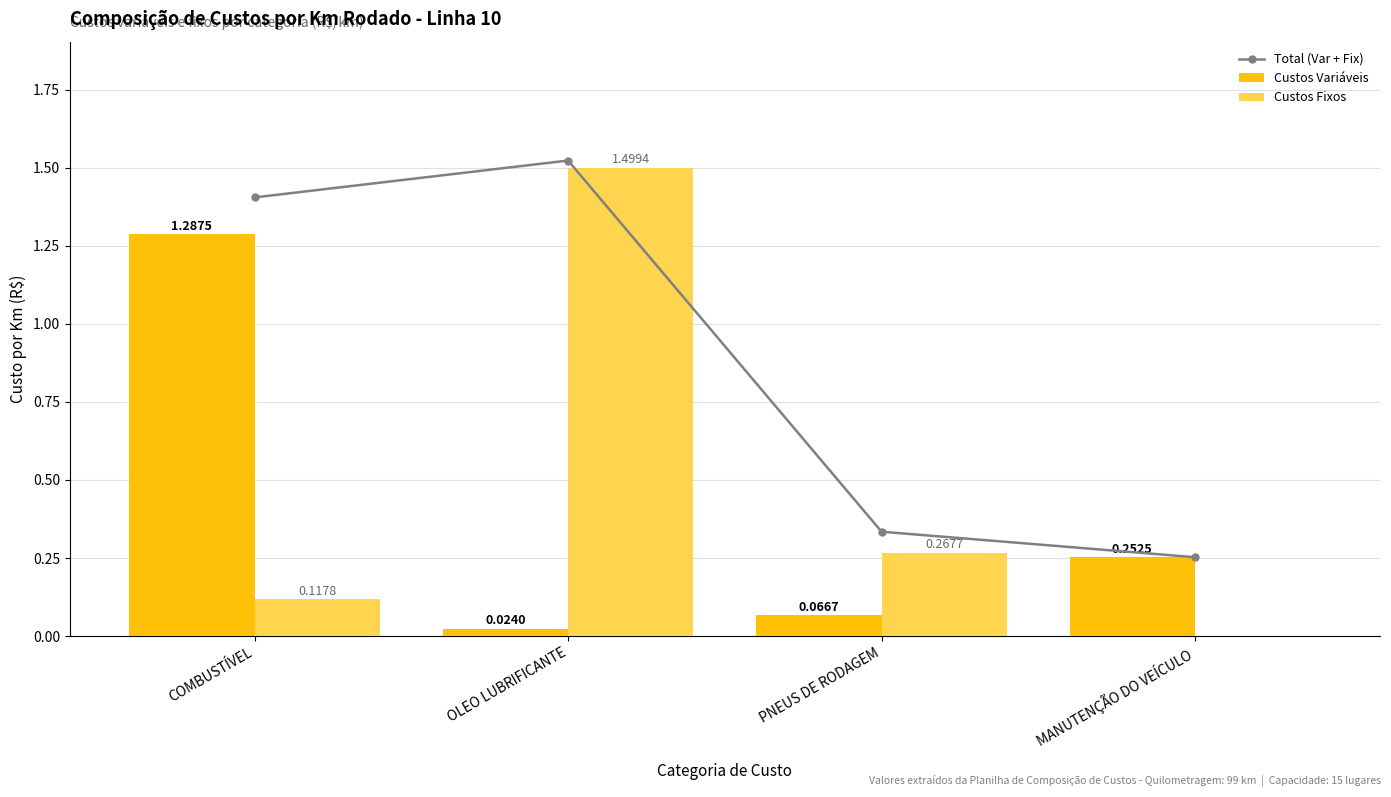

What is the average value of the Custos Variáveis series?

0.4